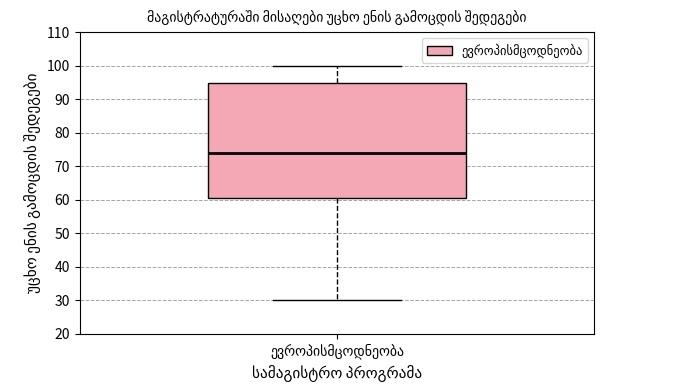

Read this box plot against the y-axis: the position of the median line, the range covered by the box, and the ends of both whiskers. The values are not printed on the chart, so give them approximately, as read against the axis.

median 74, box 61 to 95, whiskers 30 to 100